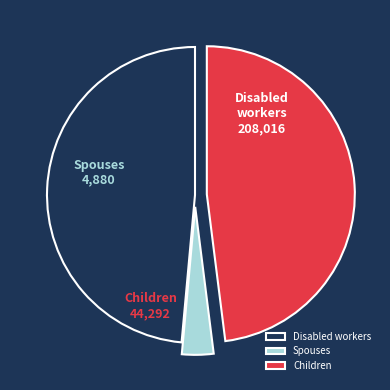

How many slices are in this pie chart?

3